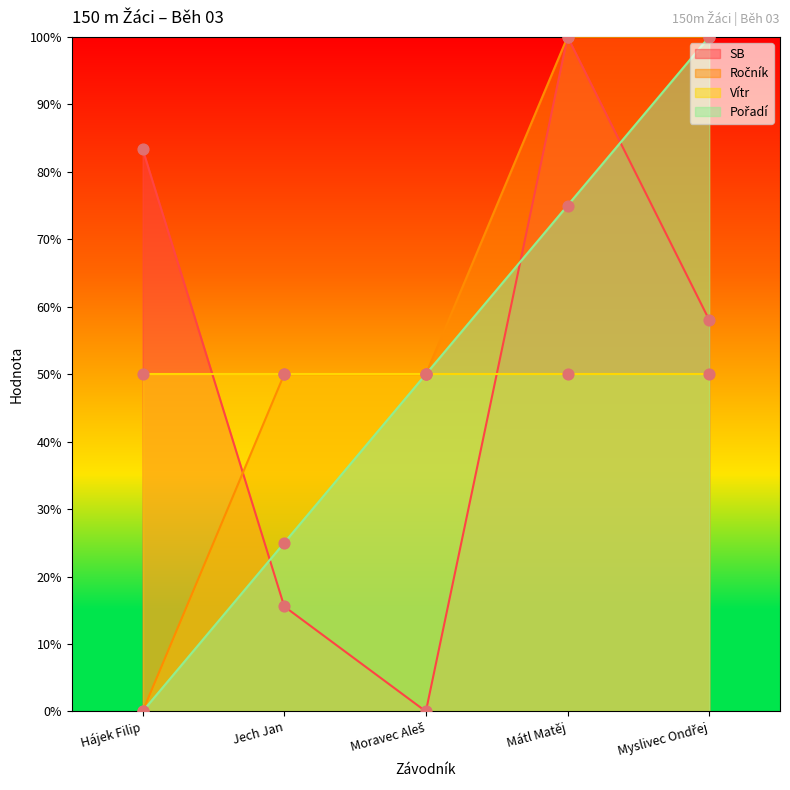

Which series contains the lowest Y value?

SB